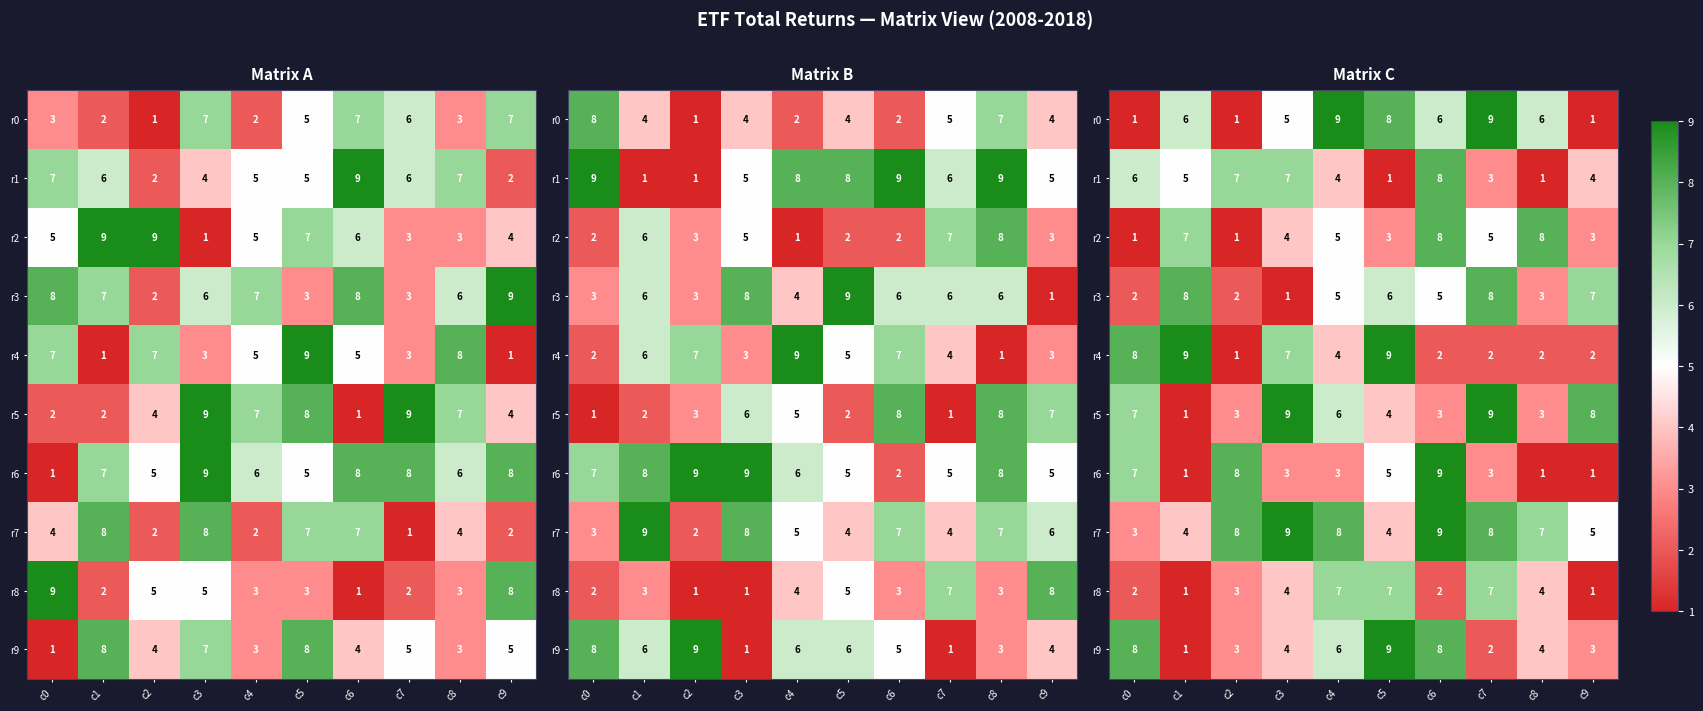

What is the total value across all series at c5?

56